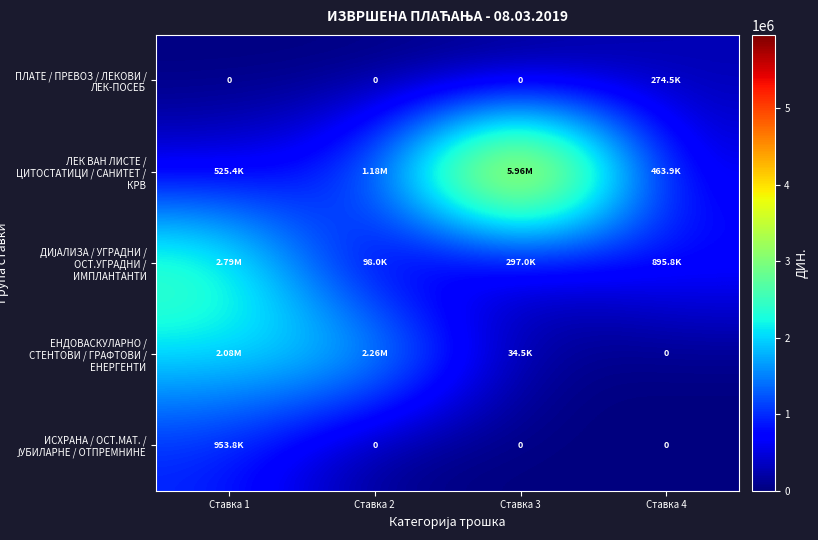

What is the difference between the maximum and second lowest values in the ЛЕК ВАН ЛИСТЕ / ЦИТОСТАТИЦИ / САНИТЕТ / КРВ series?

5437085.0